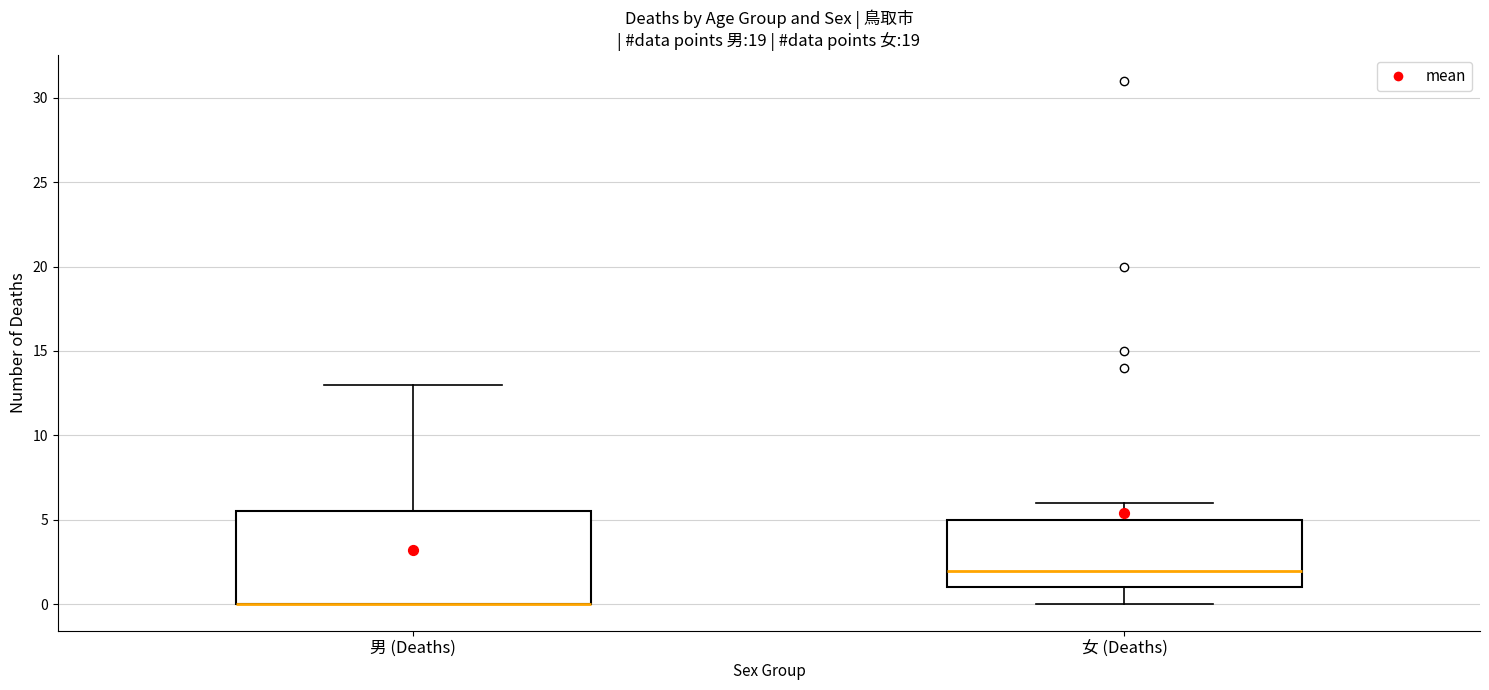

Where does the median line of the box for 女 (Deaths) sit on the y-axis? The values are not printed on the chart, so give them approximately, as read against the axis.

2.0